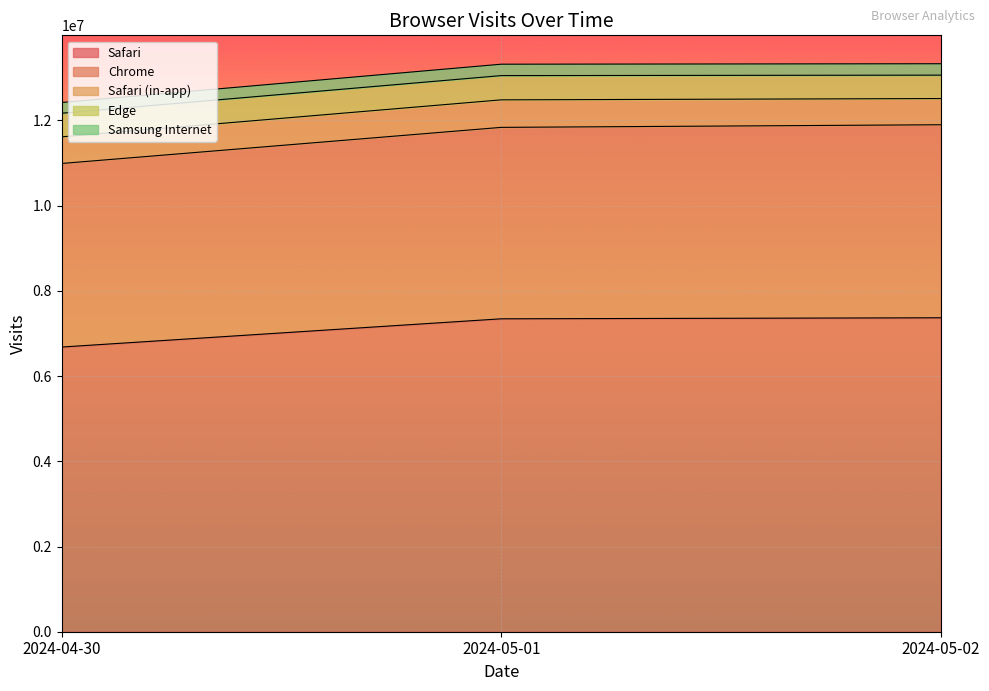

The Samsung Internet series shows 13331823 at 2024-05-02. True or false?

True